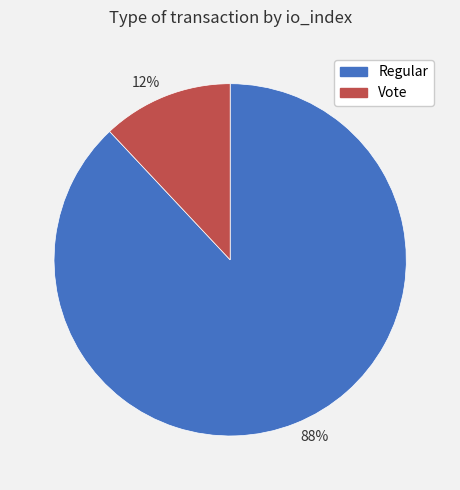

Does 88% account for over 50% of the chart?

Yes